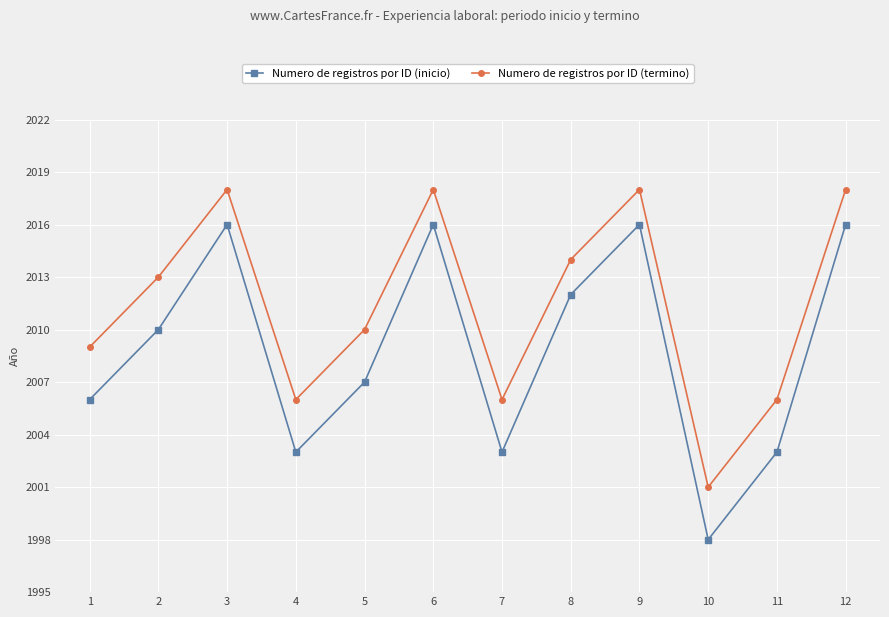

Where is Numero de registros por ID (inicio) nearest to the value 2007?

5